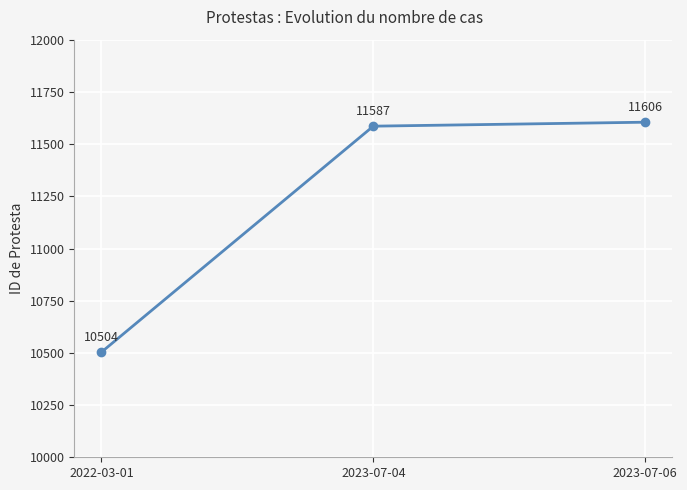

What is the approximate value at 2023-07-04, to the nearest 100?

11600